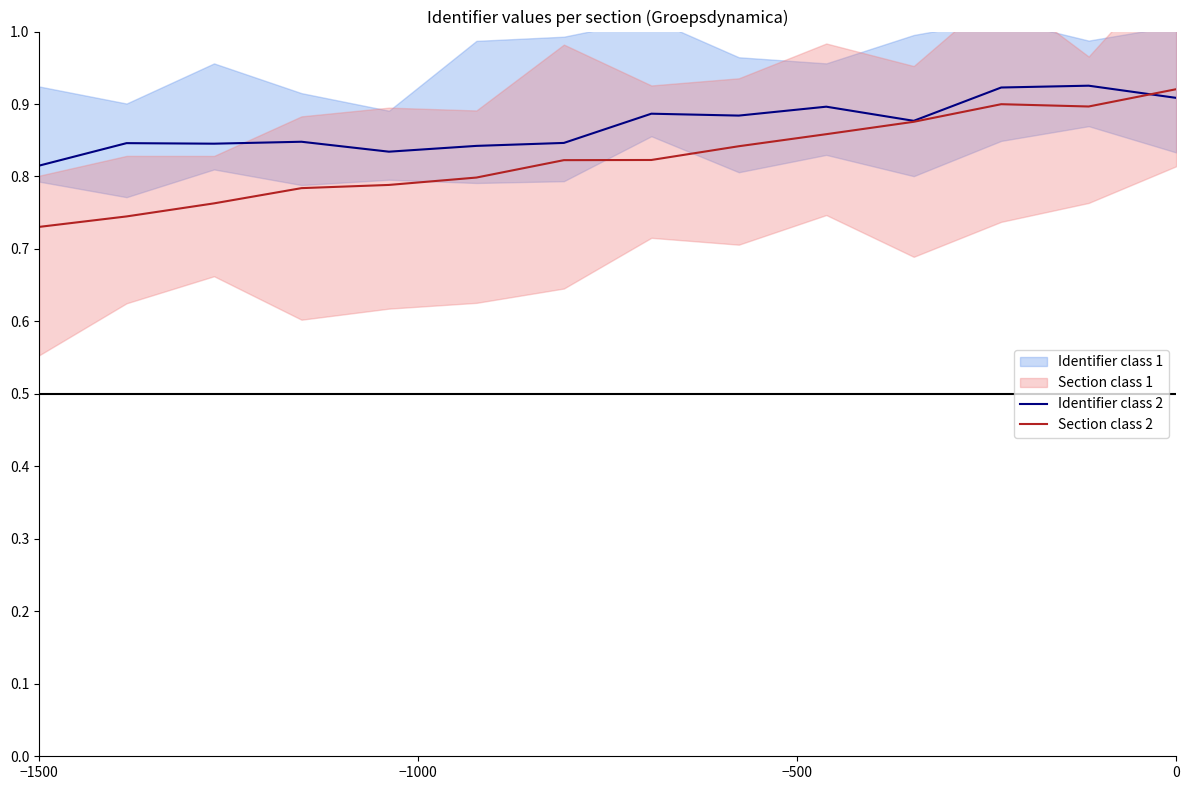

Where is Section class 2 nearest to the value 0?

−1500